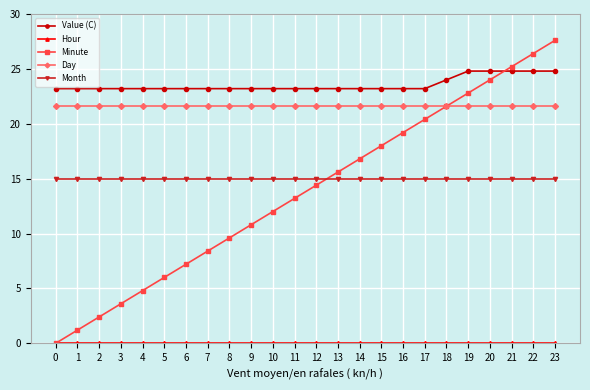

What is the sum of all Month values?

360.0